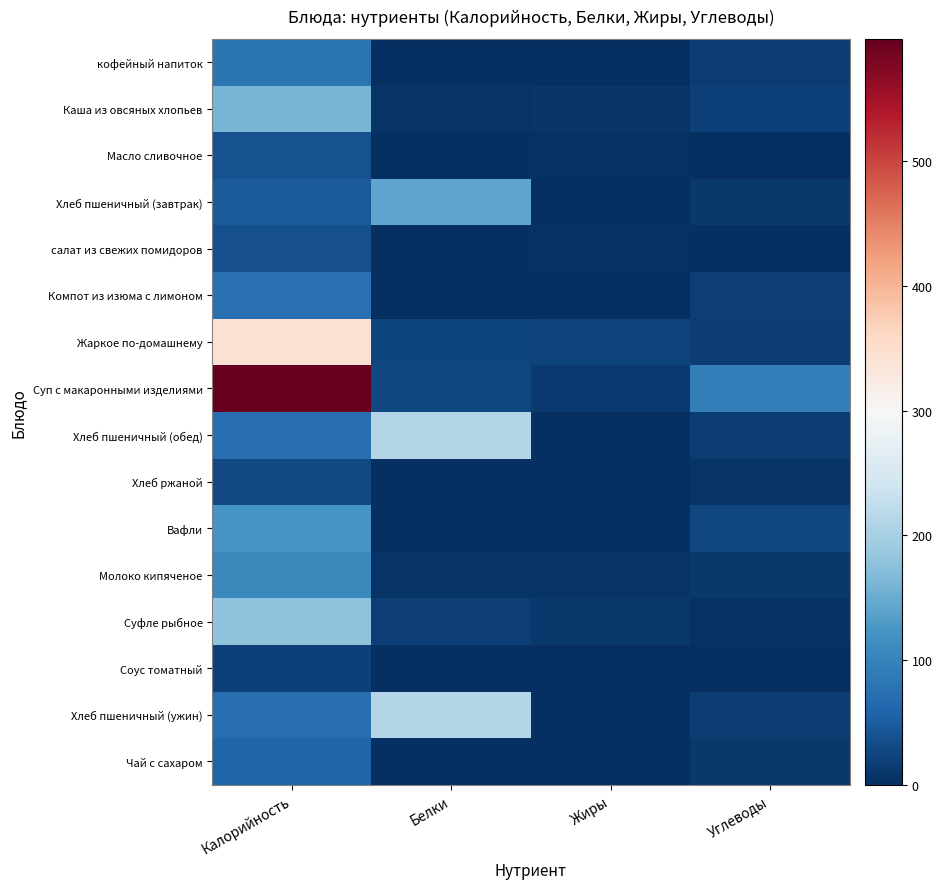

Which has a higher value, Жиры or Калорийность?

Калорийность